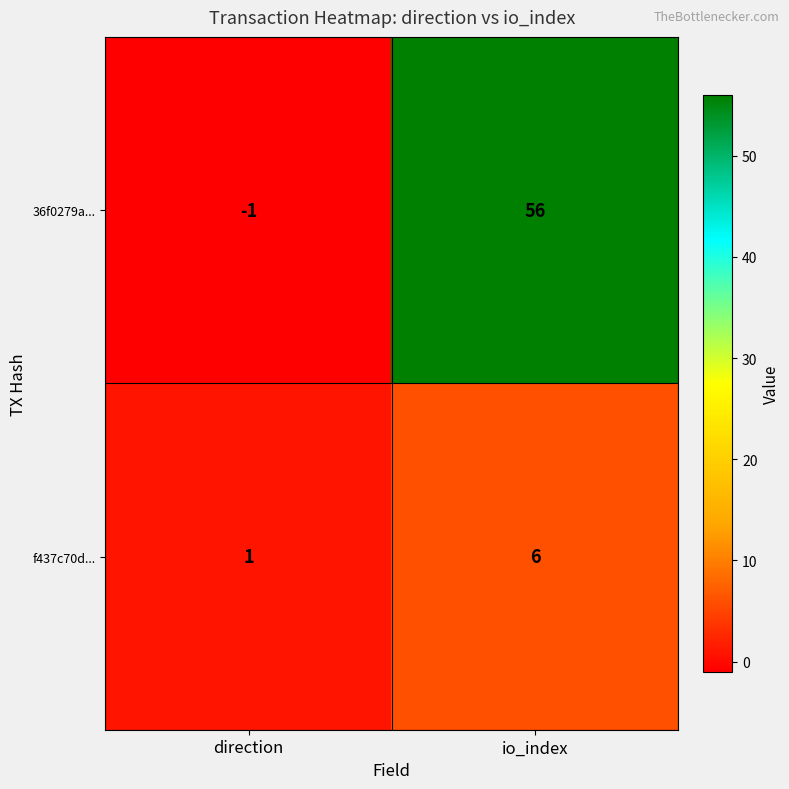

At direction, list the series in order from smallest to largest.

36f0279a..., f437c70d...